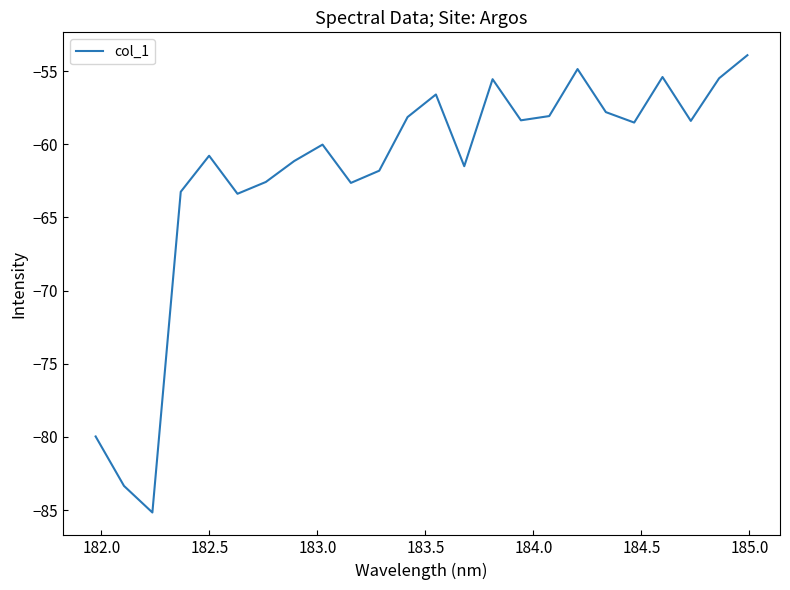

What is the maximum value shown in the chart?

-53.9